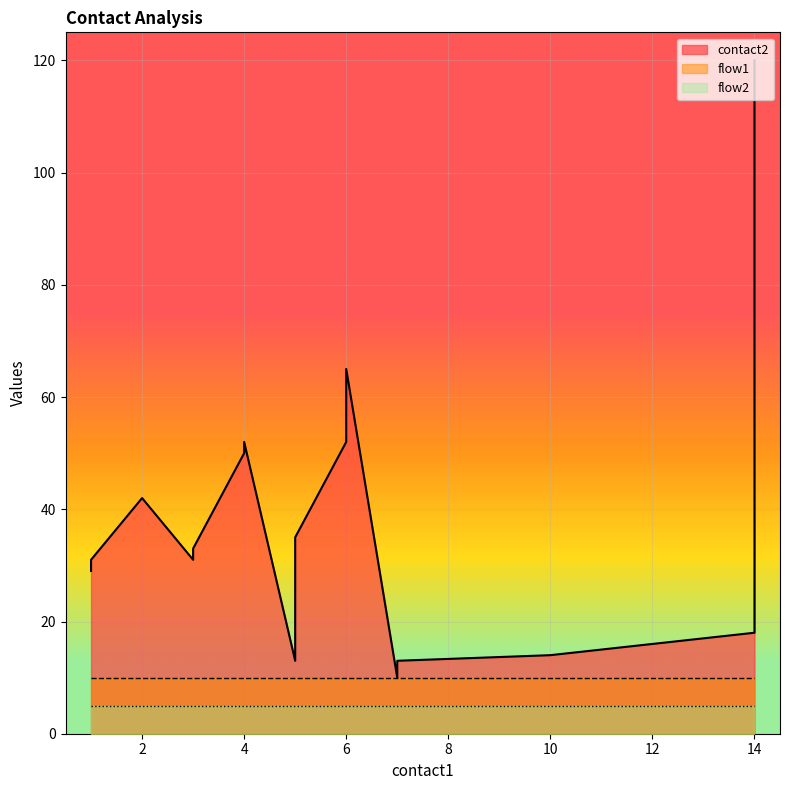

Which series changed the most between 10 and 12?

contact2